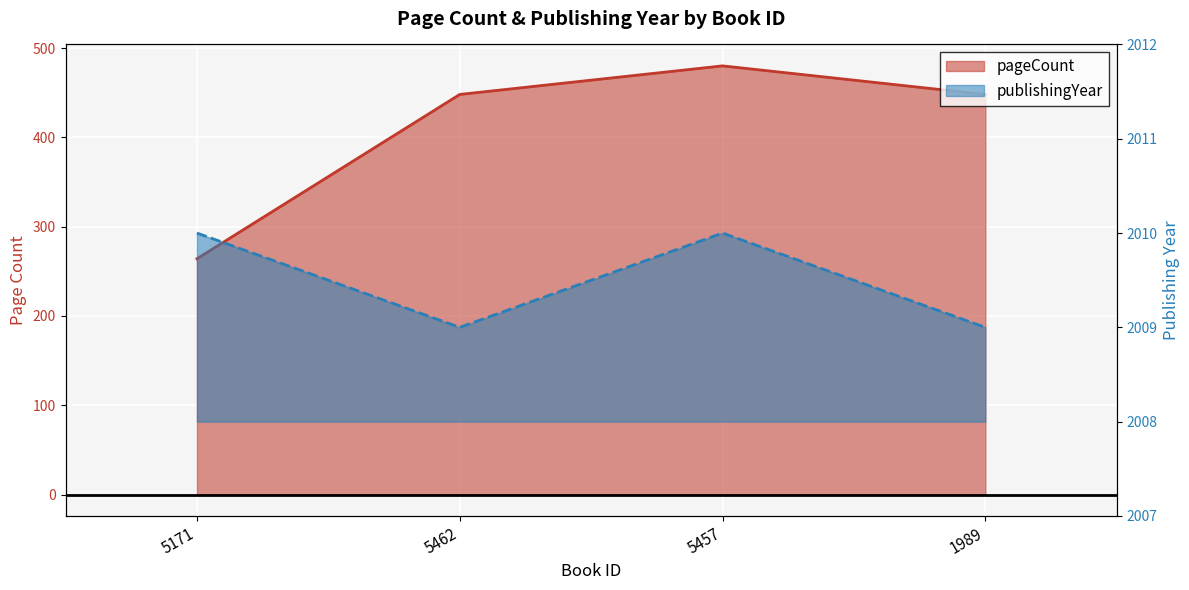

Is it true that pageCount equals 264 at 5171?

True